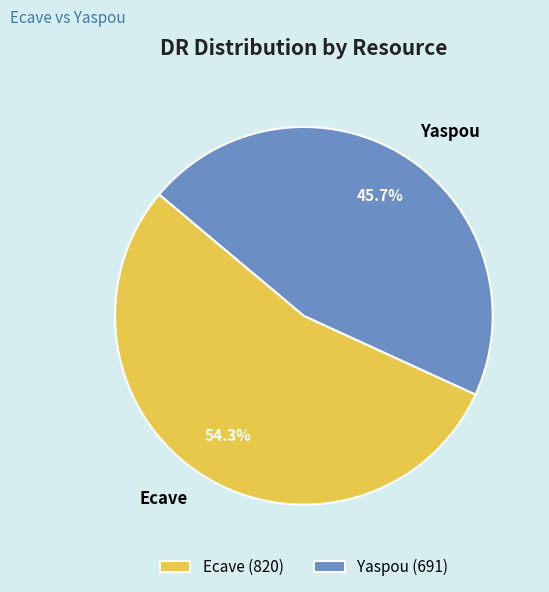

Is the sum of Ecave and Yaspou greater than half?

Yes